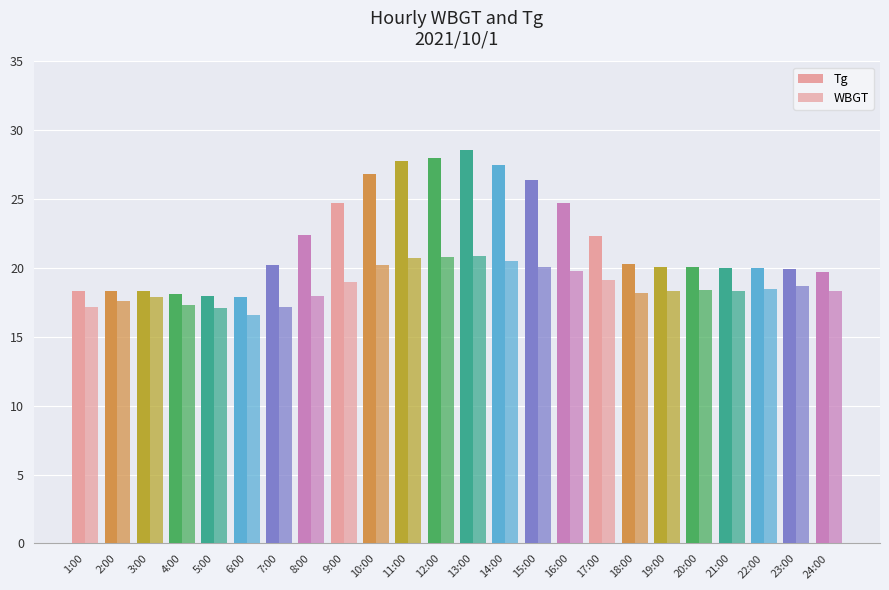

Where does the Tg series first go above 20?

7:00